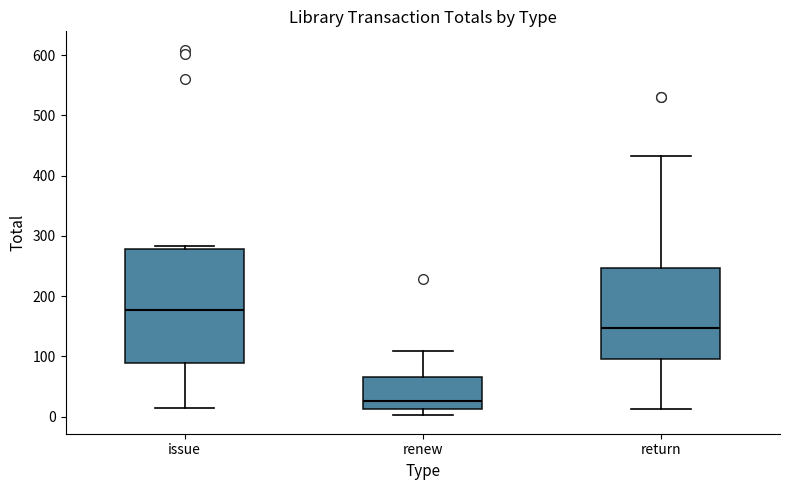

Which box has the lowest median line?

renew